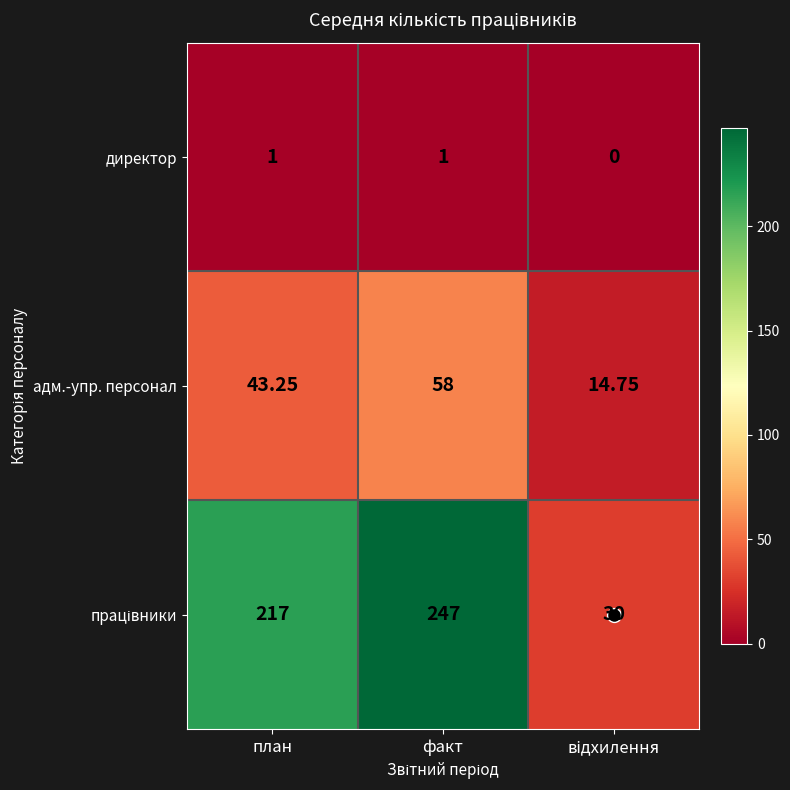

Where does the адм.-упр. персонал series first go above 43?

план